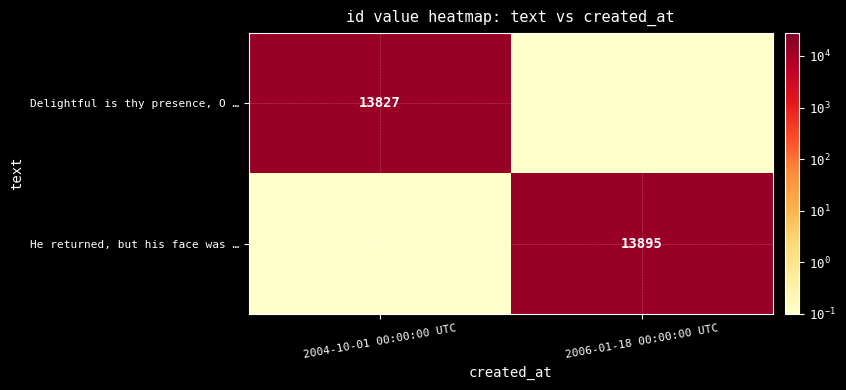

True or false: He returned, but his face was … has a value of 3948.3 at 2006-01-18 00:00:00 UTC.

False